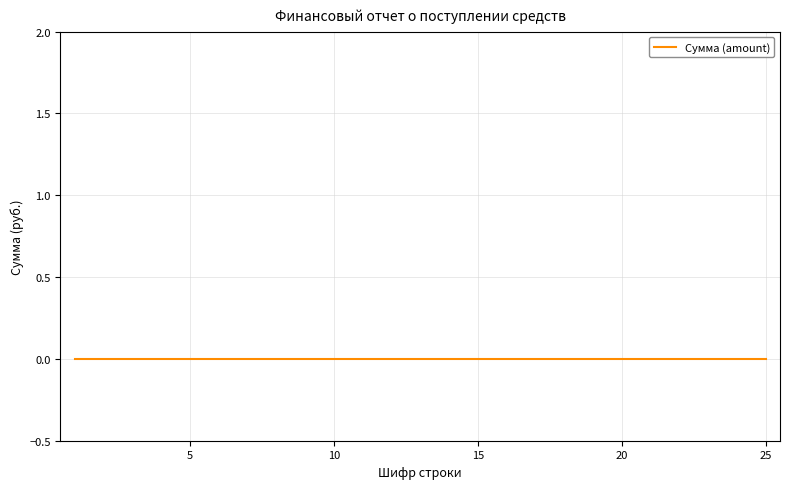

At which label does Шифр строки (code) first exceed 13?

14